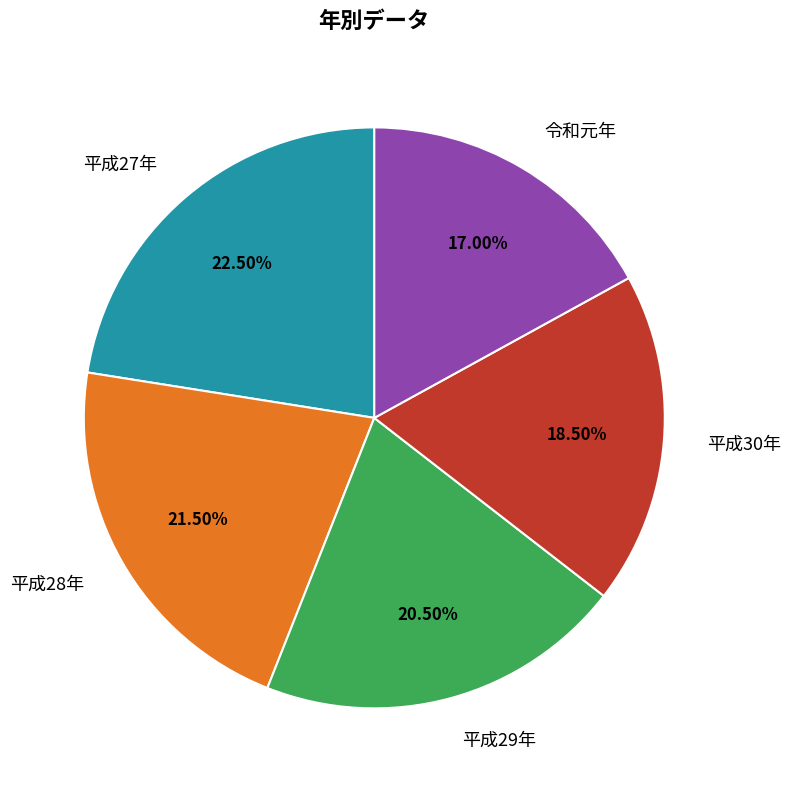

How many segments does this pie chart have?

5